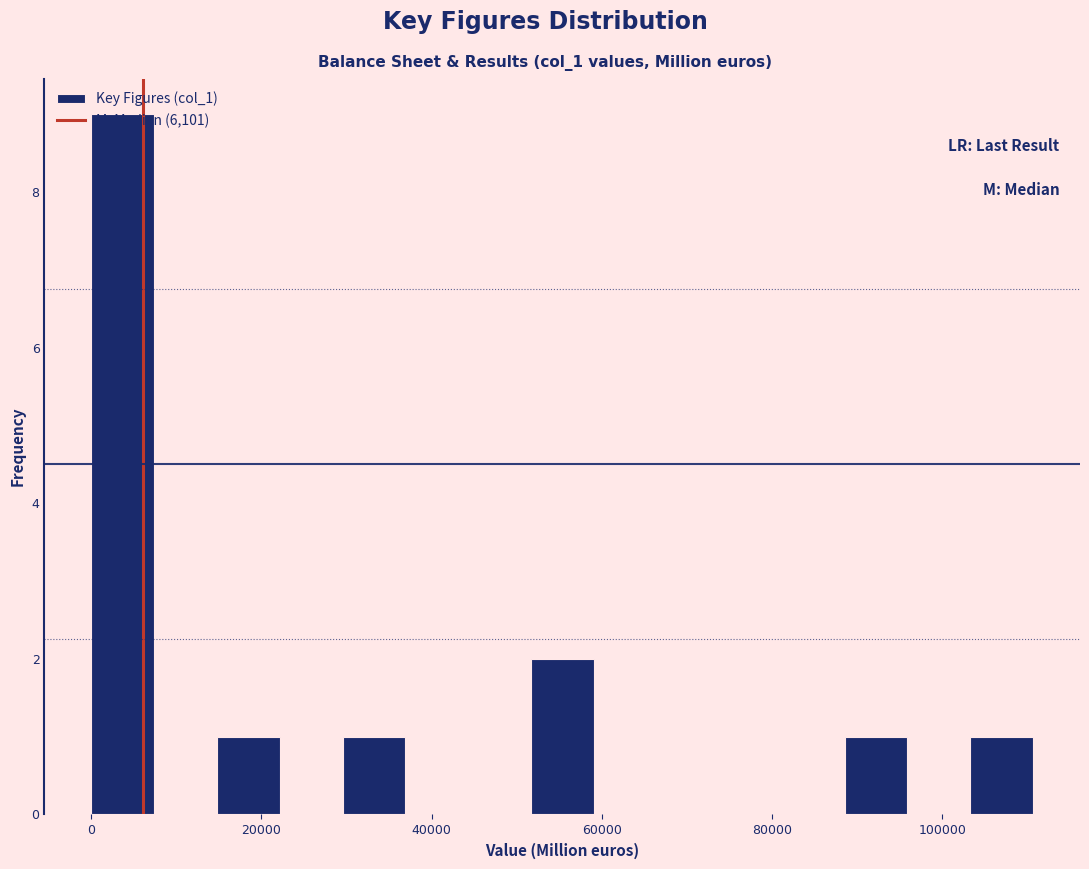

Read against the x-axis, roughly where is the centre of the tallest bar?

4000